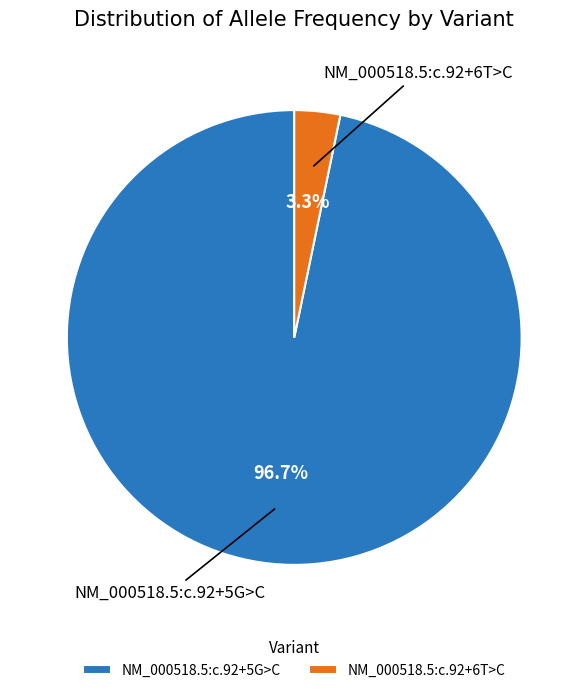

Count the number of slices in the pie.

2